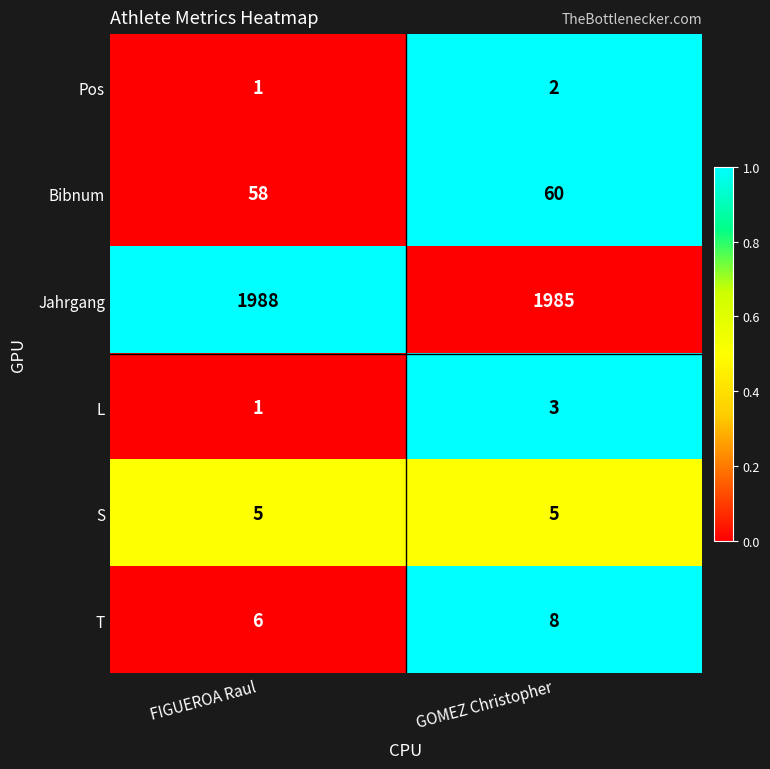

Reading left to right, transcribe all the data shown in this chart.

Pos: 1	2
Bibnum: 58	60
Jahrgang: 1988	1985
L: 1	3
S: 5	5
T: 6	8